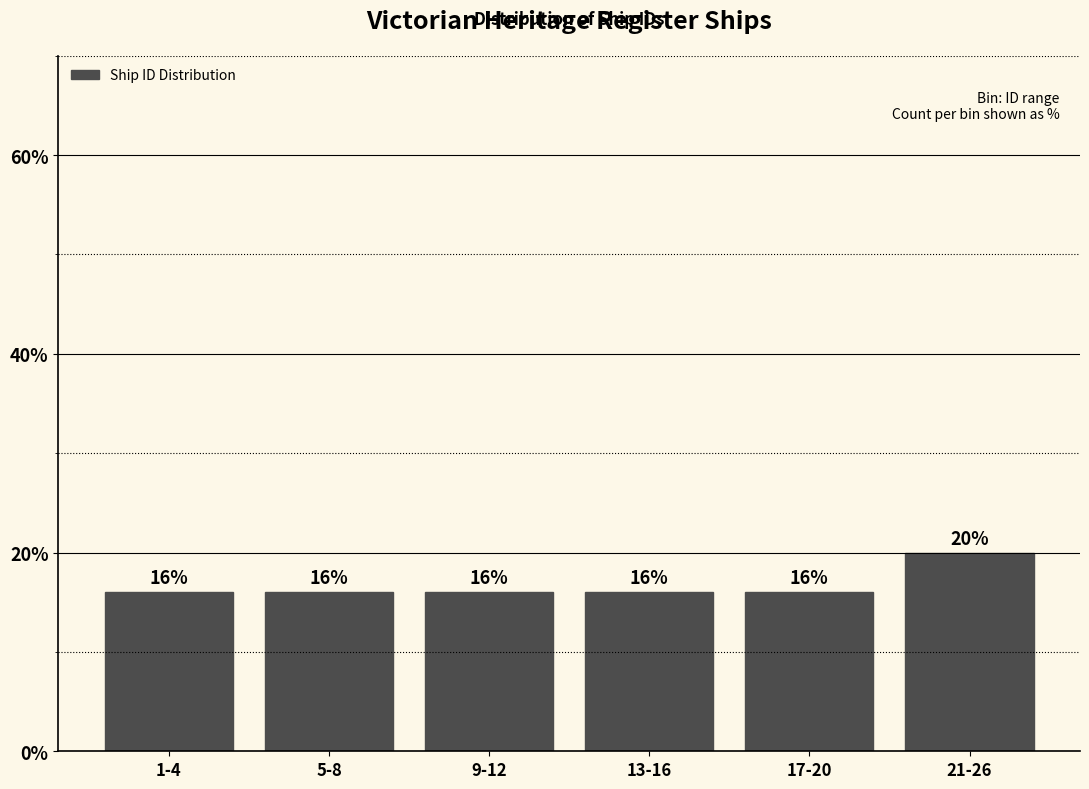

Reading left to right, list all the values displayed in this chart.

1-4=16	5-8=16	9-12=16	13-16=16	17-20=16	21-26=20